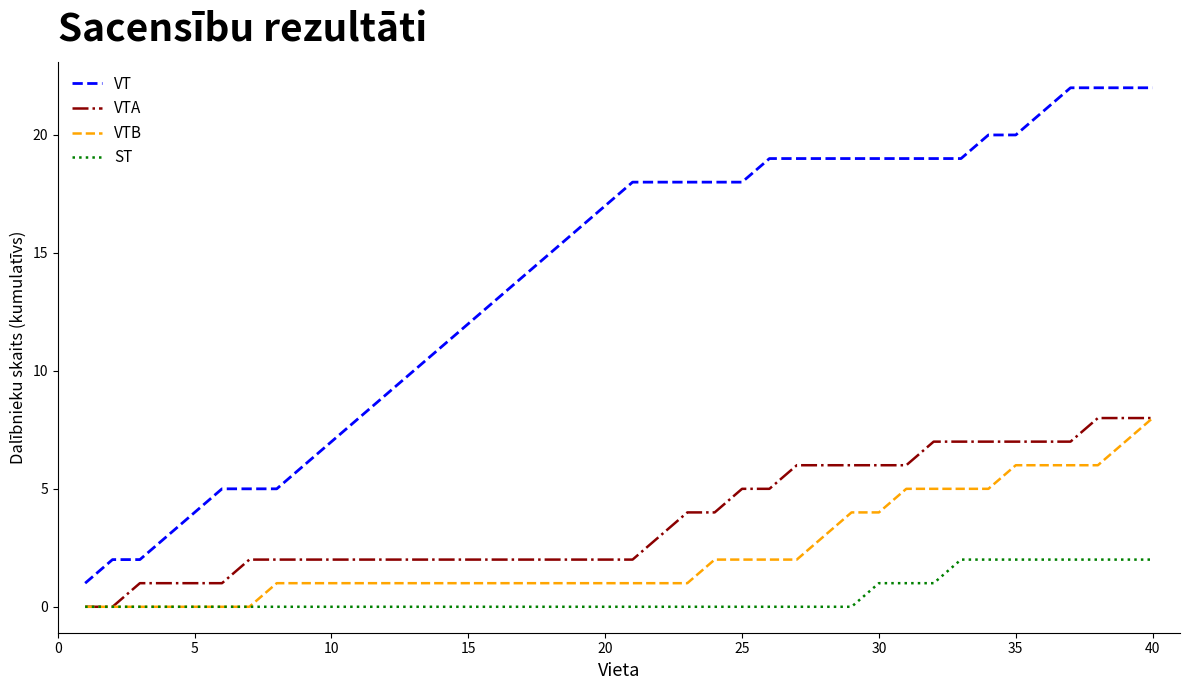

Does the chart have visible grid lines?

No